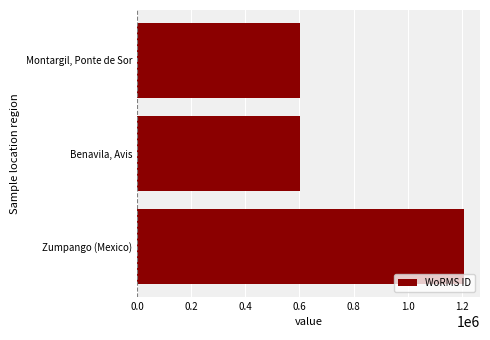

What is the minimum value shown in the chart?

603246